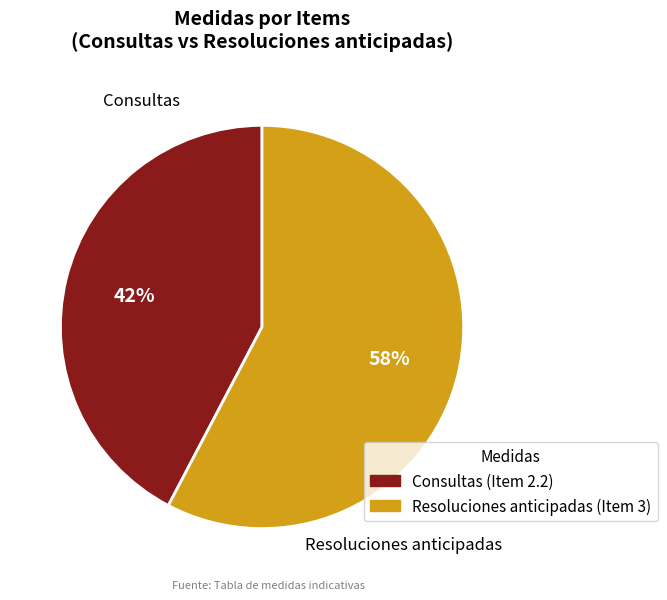

To the nearest percent, what is the average slice percentage?

50%